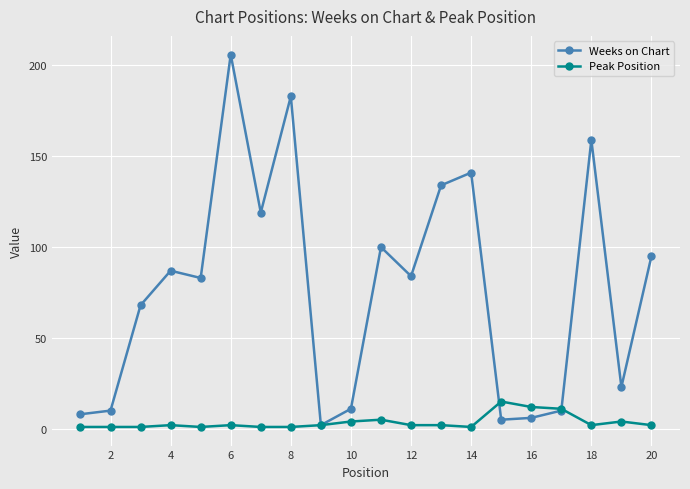

Count the number of data series in this chart.

2